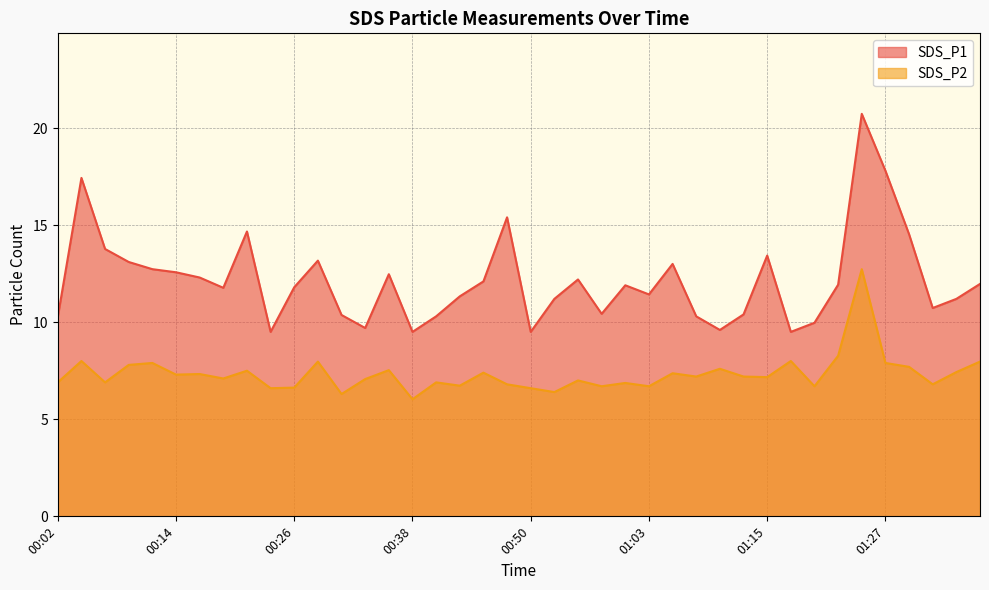

How many interior local peaks does the SDS_P1 series have?

10